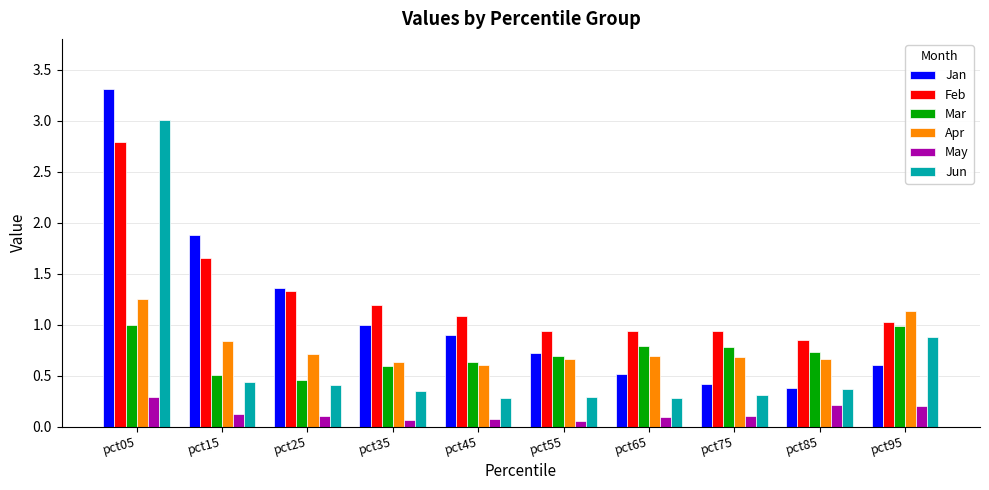

What is the maximum value shown in the chart?

3.3